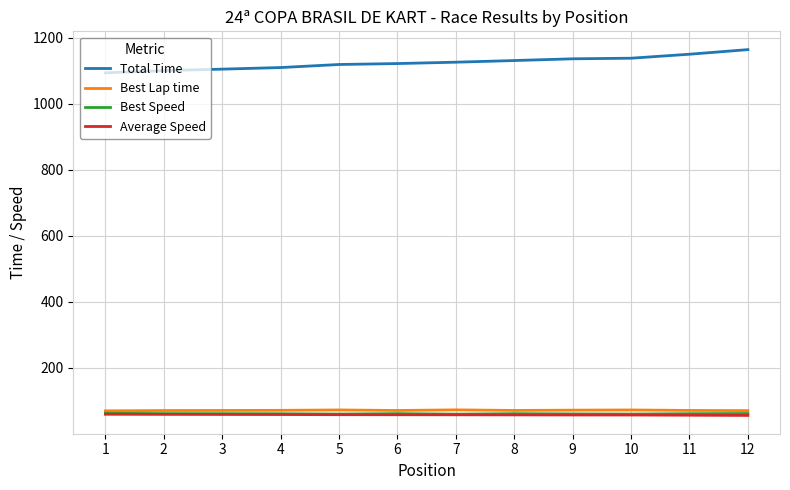

At how many categories does at least one series exceed 530?

12